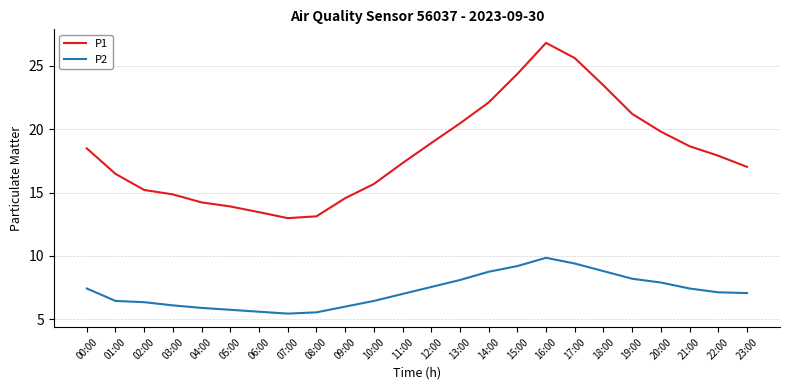

Does the chart display data point markers on the line(s)?

No